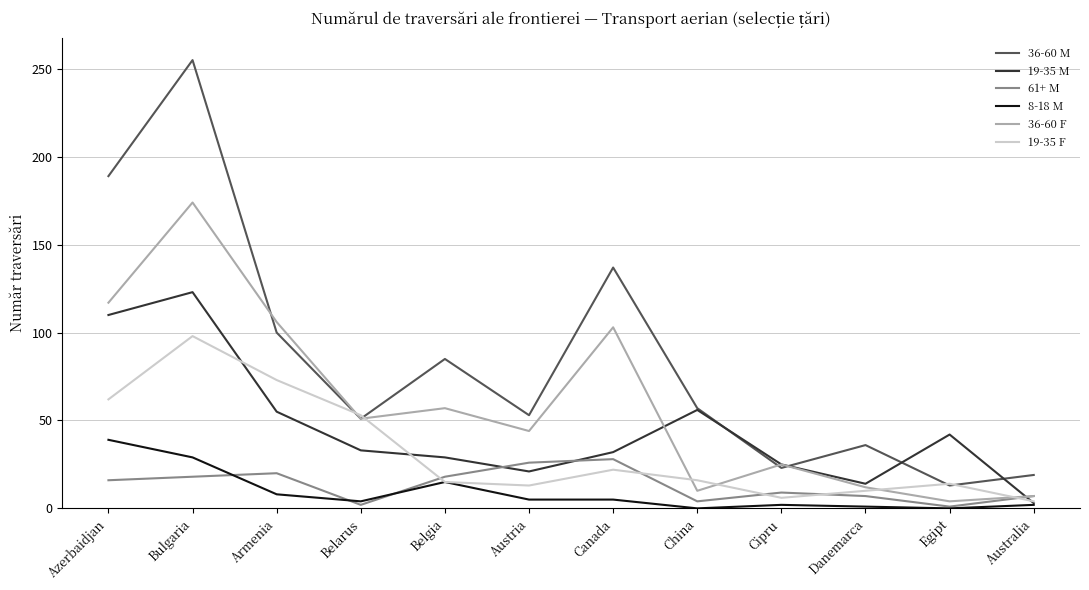

Which series has the largest range (max minus min)?

36-60 M